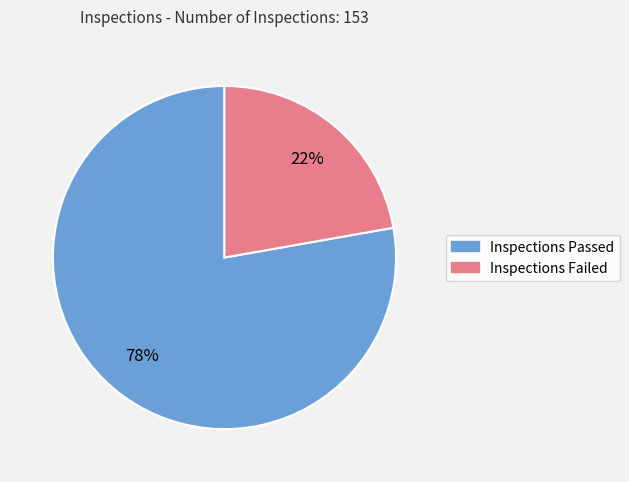

To the nearest percent, what is the combined percentage of Inspections Passed and Inspections Failed?

100%